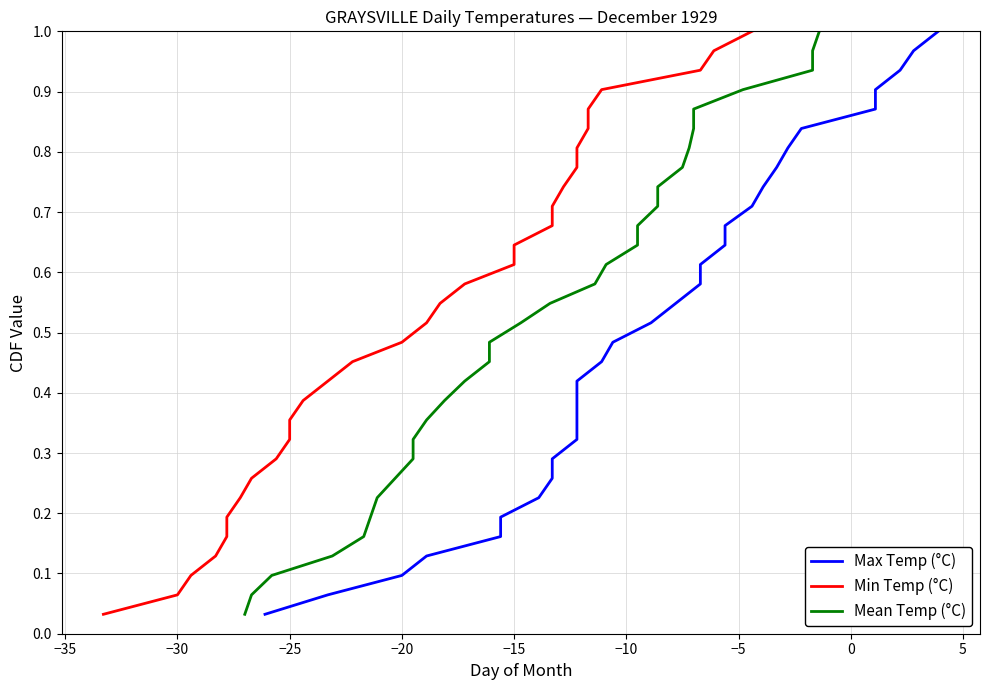

True or false: Min Temp (°C) has more than 2 points higher than both neighbors.

False